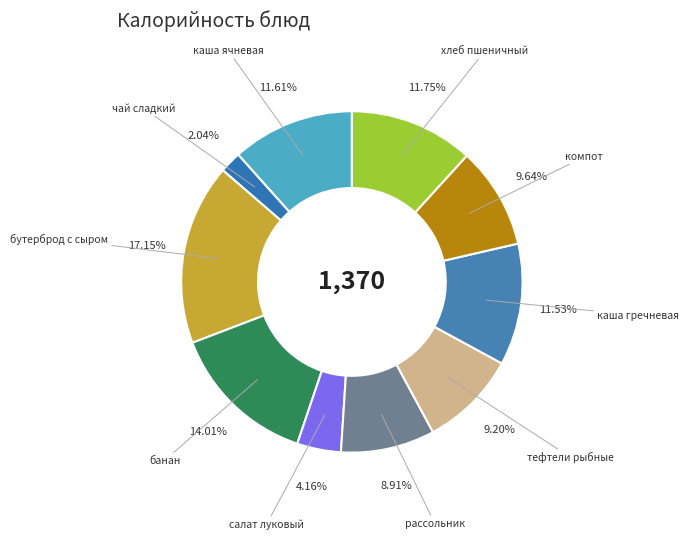

To the nearest percent, what is the average slice percentage?

10%